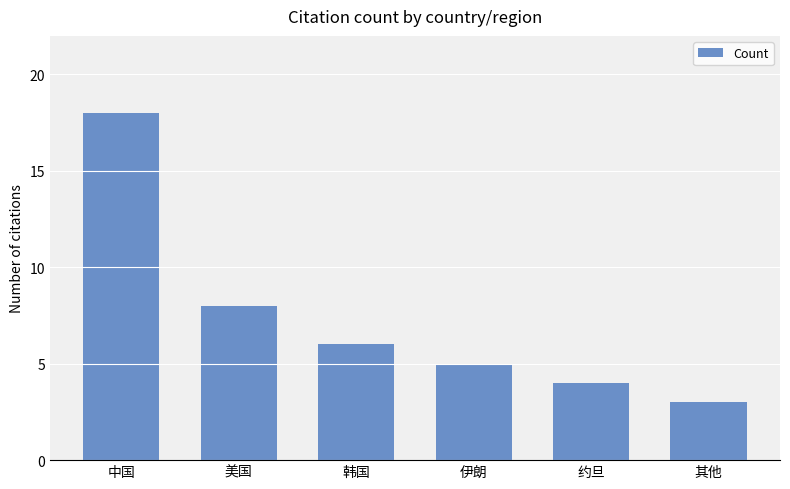

Where does the data first go above 6?

中国